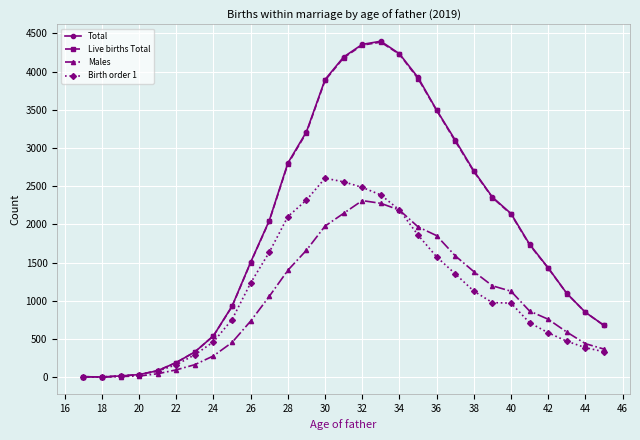

What is the maximum value shown in the chart?

4398